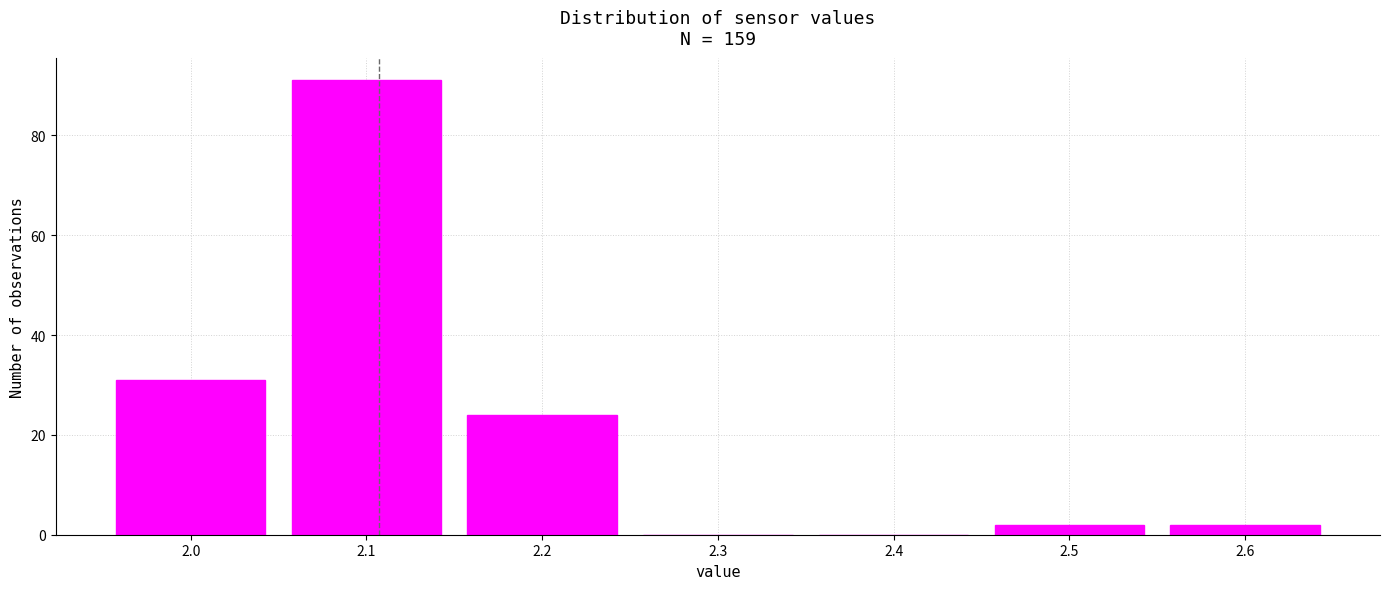

What is the height of the bar covering 2.45 to 2.55 on the x-axis? The values are not printed on the chart, so give them approximately, as read against the axis.

2